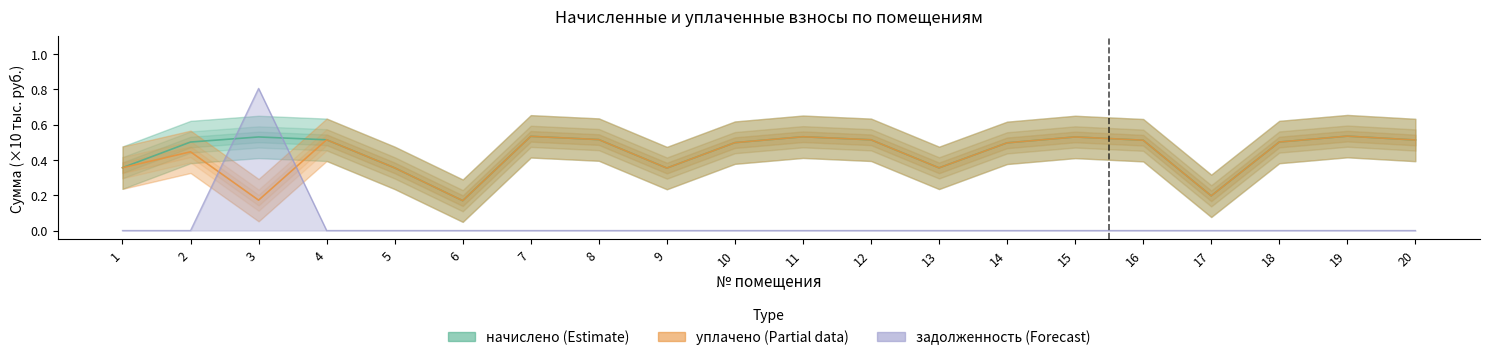

Which series ends up on top after the final intersection of задолженность and уплачено?

уплачено